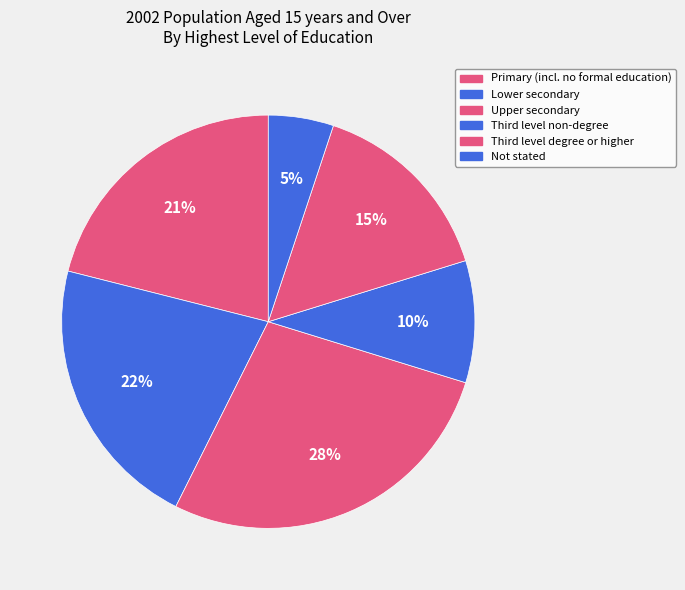

To the nearest percent, what portion does Upper secondary represent?

28%